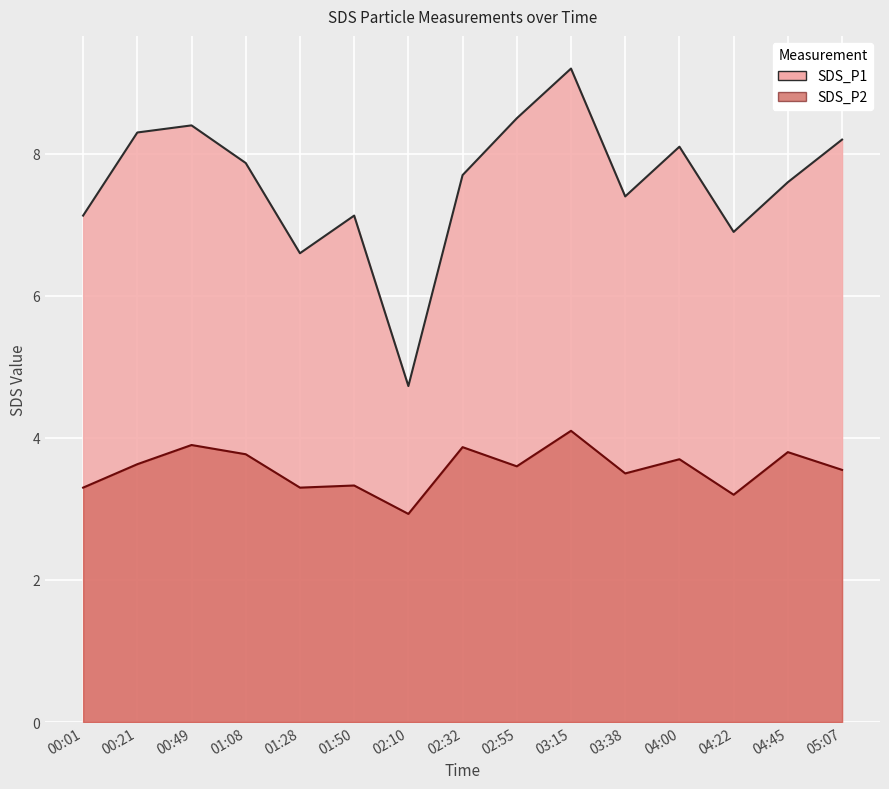

Reading left to right, extract all data points from this chart.

SDS_P1: 00:01=7.1	00:21=8.3	00:49=8.4	01:08=7.9	01:28=6.6	01:50=7.1	02:10=4.7	02:32=7.7	02:55=8.5	03:15=9.2	03:38=7.4	04:00=8.1	04:22=6.9	04:45=7.6	05:07=8.2
SDS_P2: 00:01=3.3	00:21=3.6	00:49=3.9	01:08=3.8	01:28=3.3	01:50=3.3	02:10=2.9	02:32=3.9	02:55=3.6	03:15=4.1	03:38=3.5	04:00=3.7	04:22=3.2	04:45=3.8	05:07=3.5